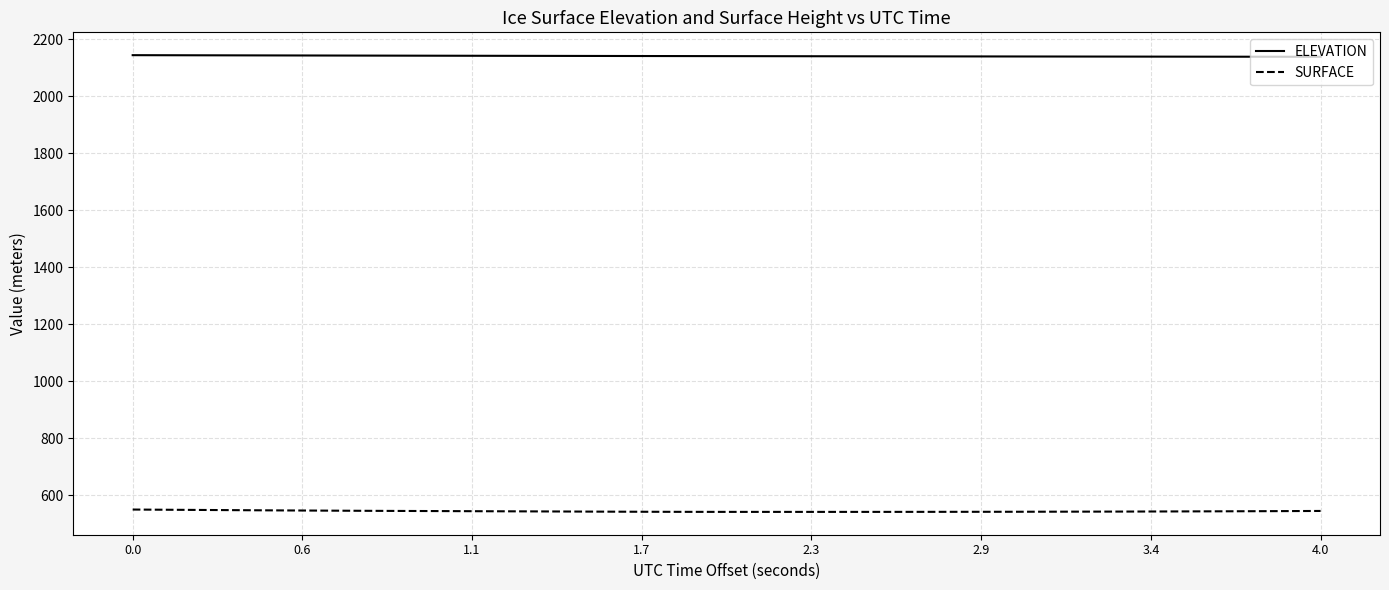

What is the minimum value shown in the chart?

541.1